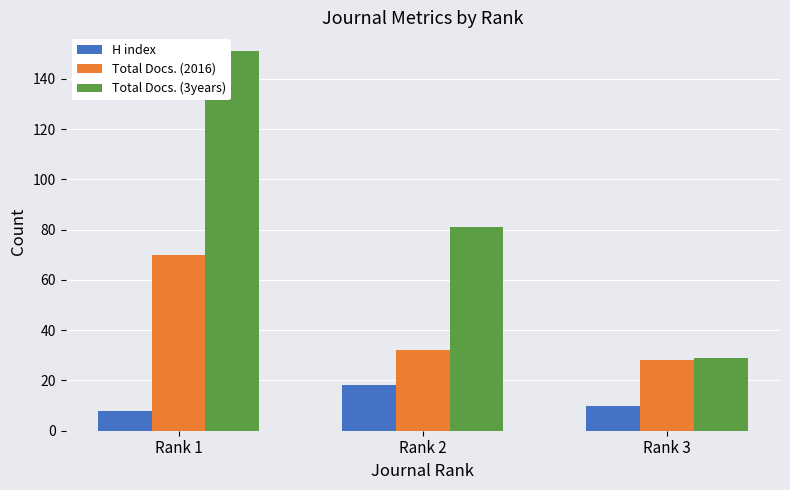

What is the spread (max minus min) of values at Rank 2?

63